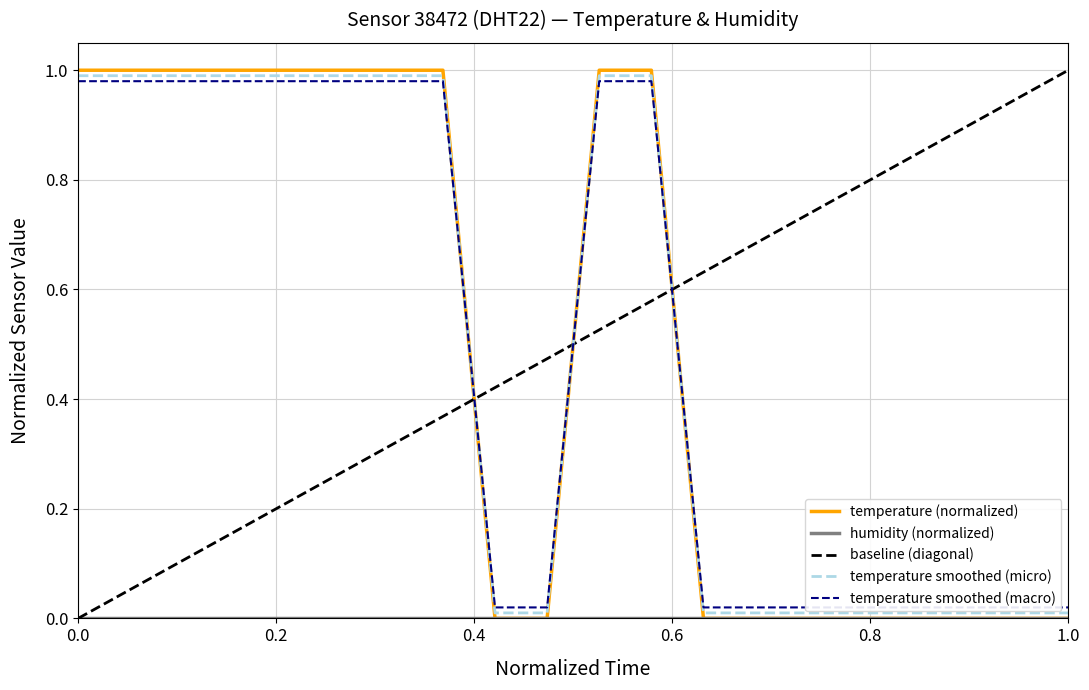

How many distinct data groups are displayed?

5